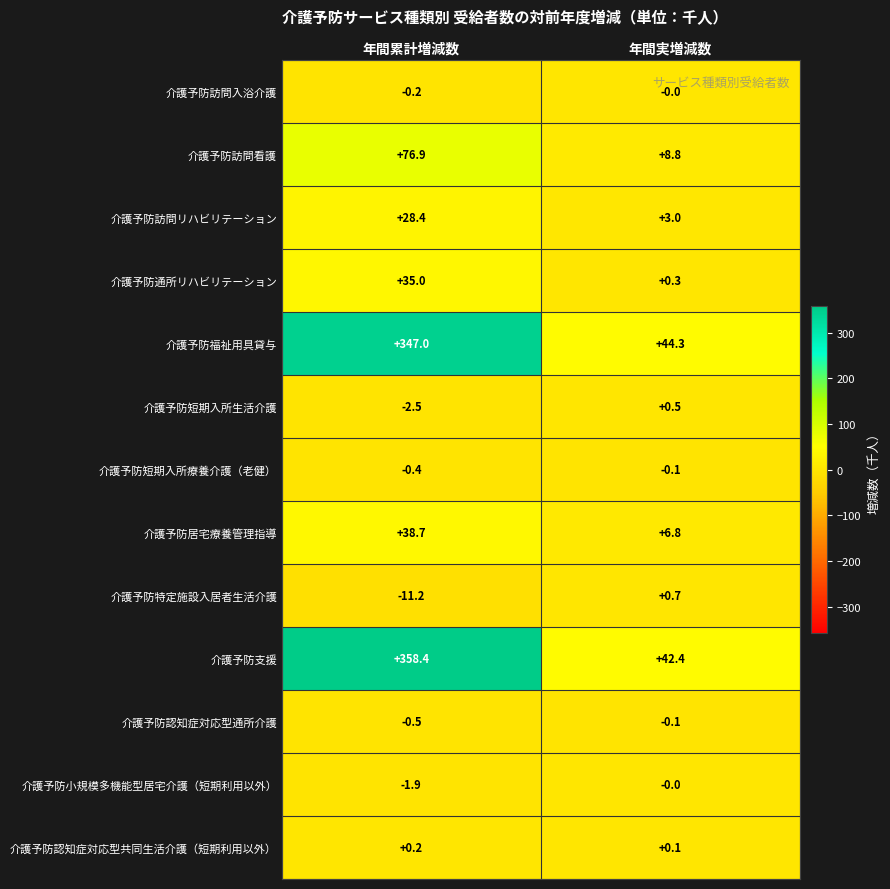

What is the spread (max minus min) of values at 年間累計増減数?

369.6